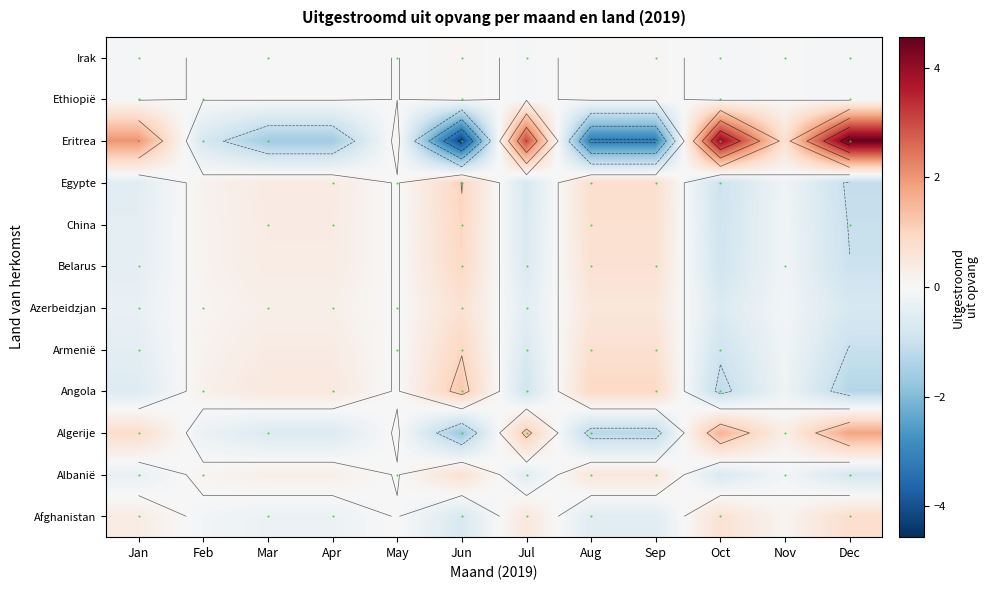

Is it true that Algerije equals -1.8 at Sep?

False